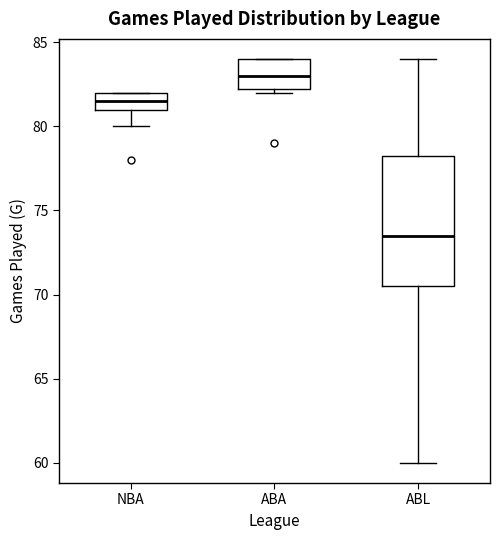

Reading left to right, transcribe this box plot: for each box, give where its median line is, the range the box spans, and where its two whiskers end, as read against the y-axis. The values are not printed on the chart, so give them approximately, as read against the axis.

NBA: median 81.5, box 81.0 to 82.0, whiskers 80.0 to 82.0
ABA: median 83.0, box 82.5 to 84.0, whiskers 82.0 to 84.0
ABL: median 73.5, box 70.5 to 78.5, whiskers 60.0 to 84.0